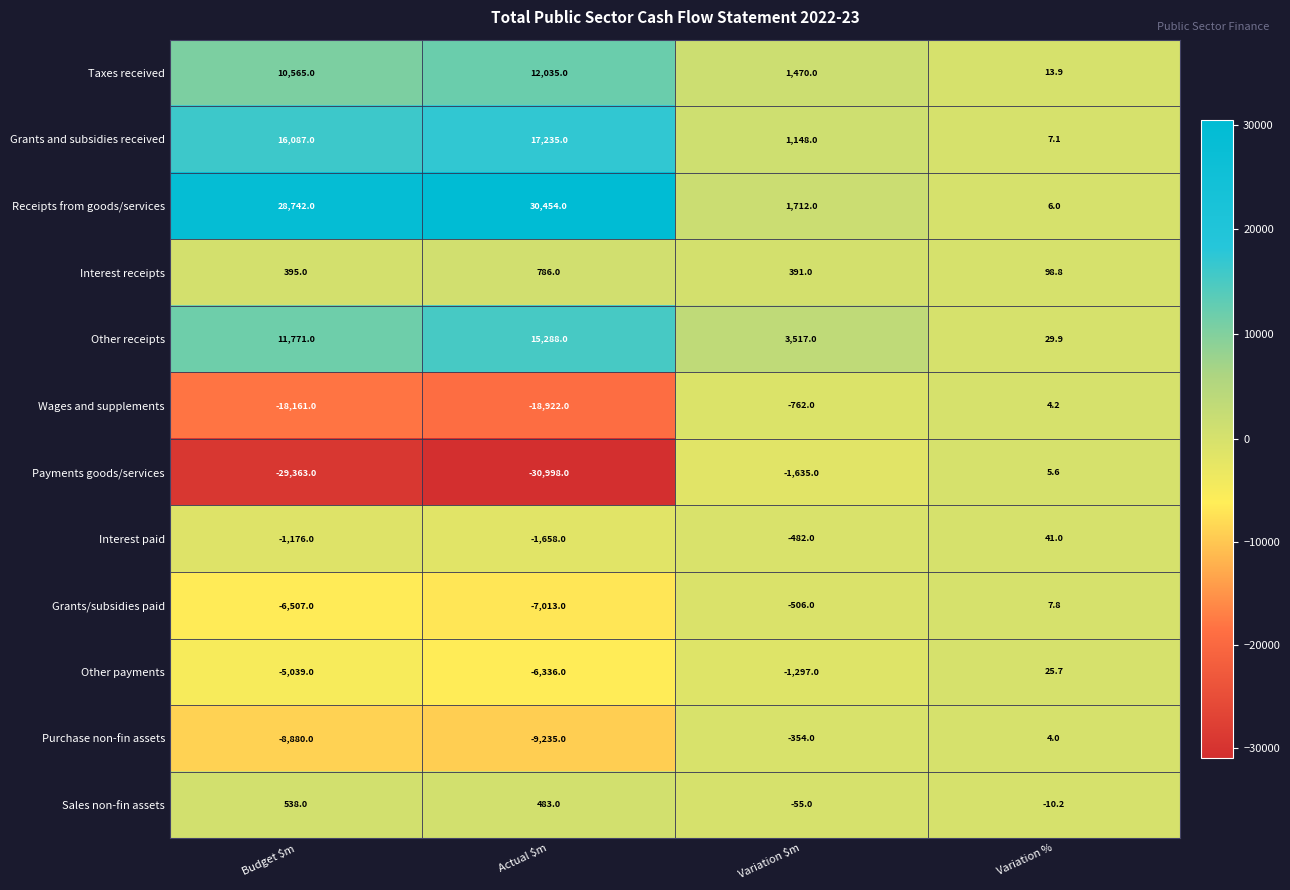

What is the approximate value of Taxes received at Actual $m?

12035.0